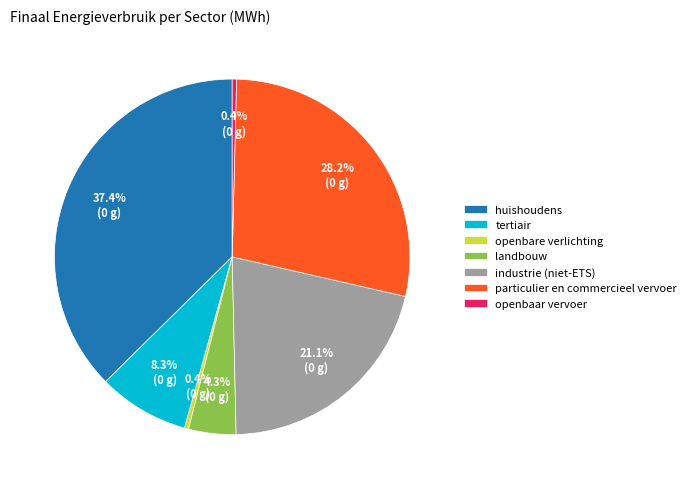

Which category has the biggest portion of the pie?

huishoudens